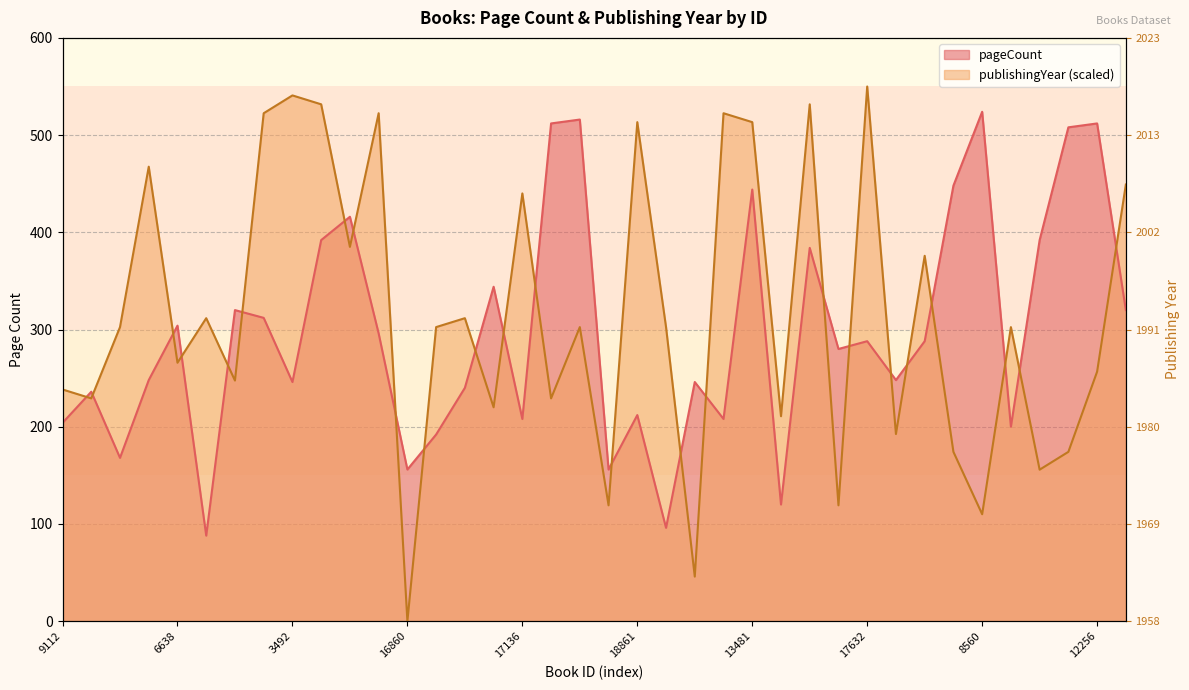

List the labels in order of pageCount value, smallest first.

7092, 3405, 14059, 16860, 5050, 7081, 1081, 10074, 9112, 17136, 14828, 18861, 4965, 7069, 3492, 14827, 9368, 7305, 4823, 17632, 20134, 10360, 6638, 10359, 12743, 4669, 15245, 8012, 8734, 6302, 9577, 13481, 11276, 5581, 12922, 12256, 6298, 8560